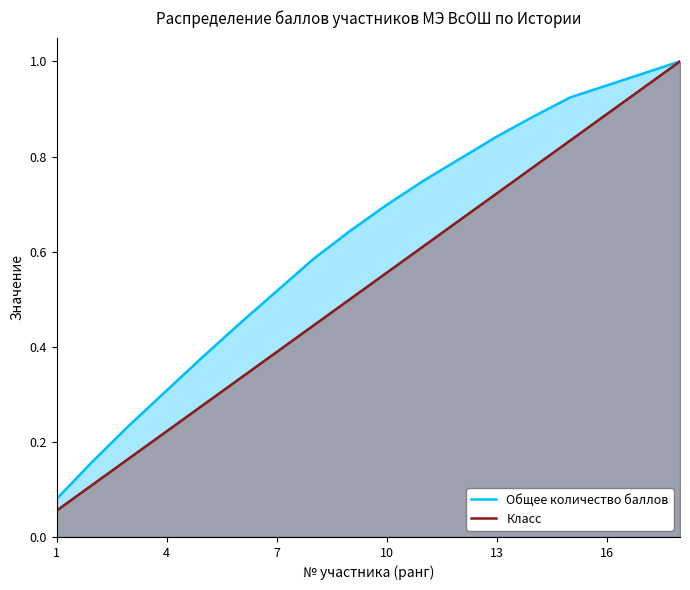

How many lines are shown in the chart?

2